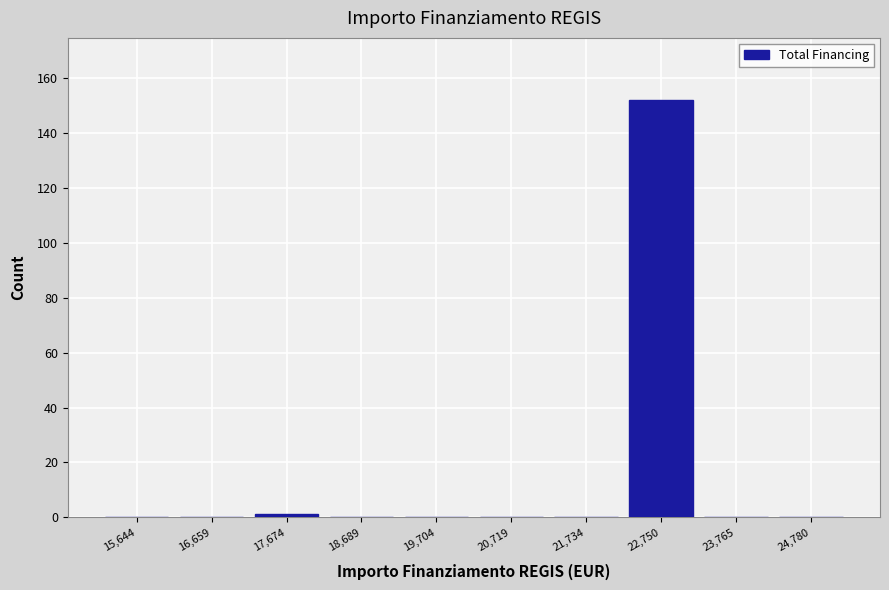

What is the height of the bar covering 22200 to 23200 on the x-axis? Neither the bar edges nor the heights are printed on the chart, so give them approximately, as read against the axes.

152